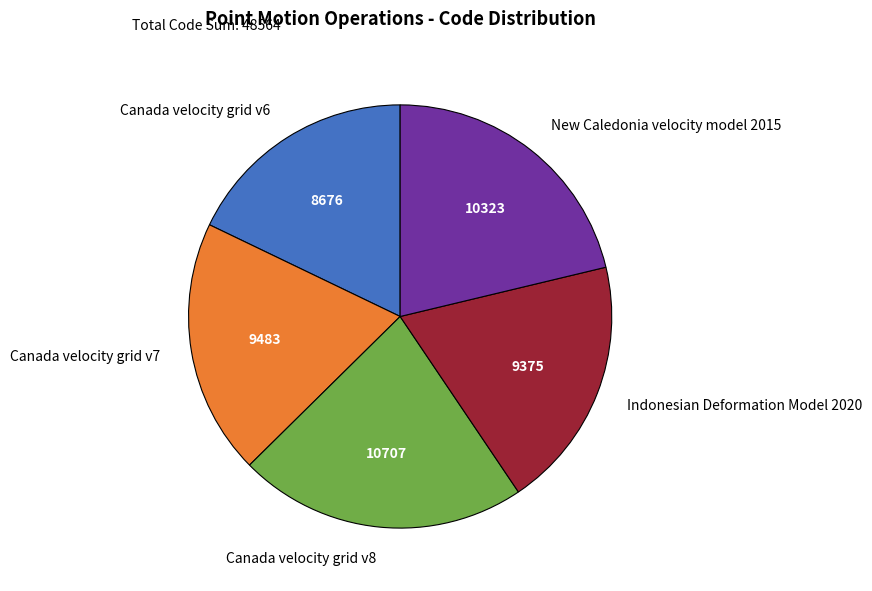

How many slices are in this pie chart?

5